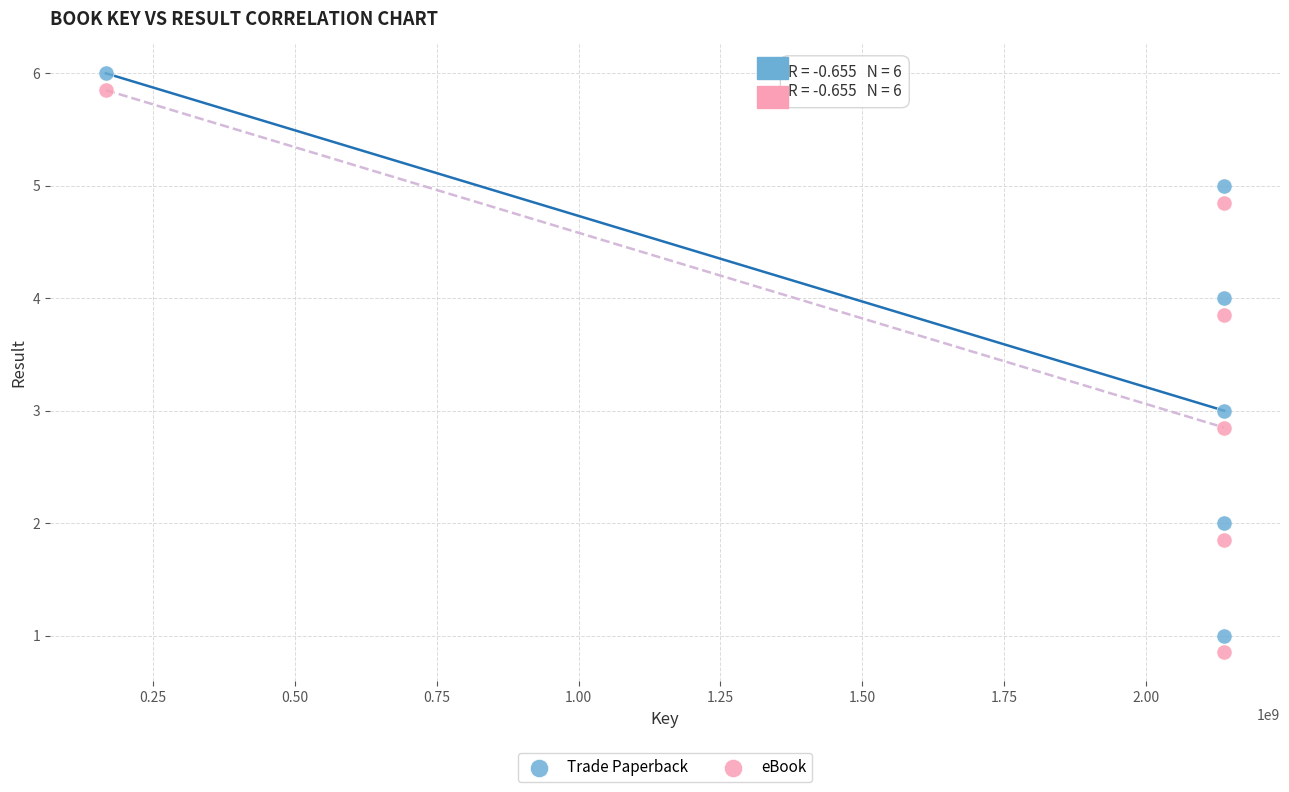

Across all data points, what is the range of X values (max minus min)?

1970897016.0